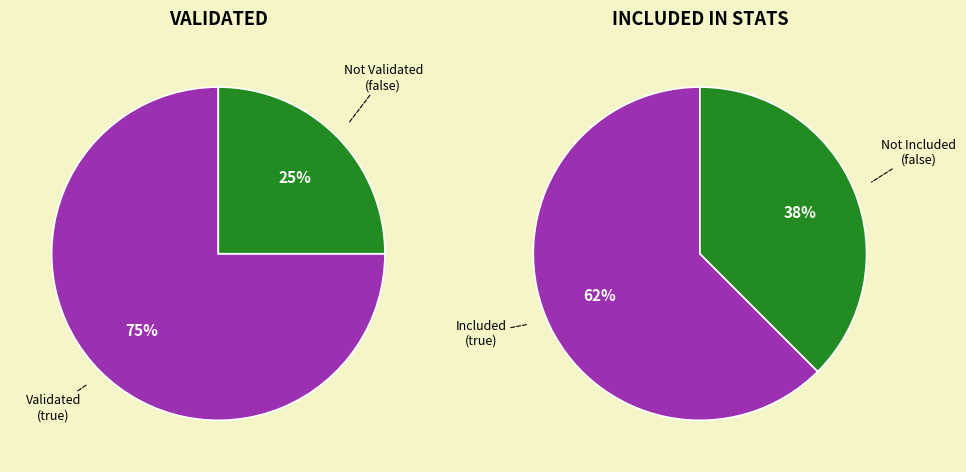

What is the total percentage of validated=false and validated=true?

100.0%